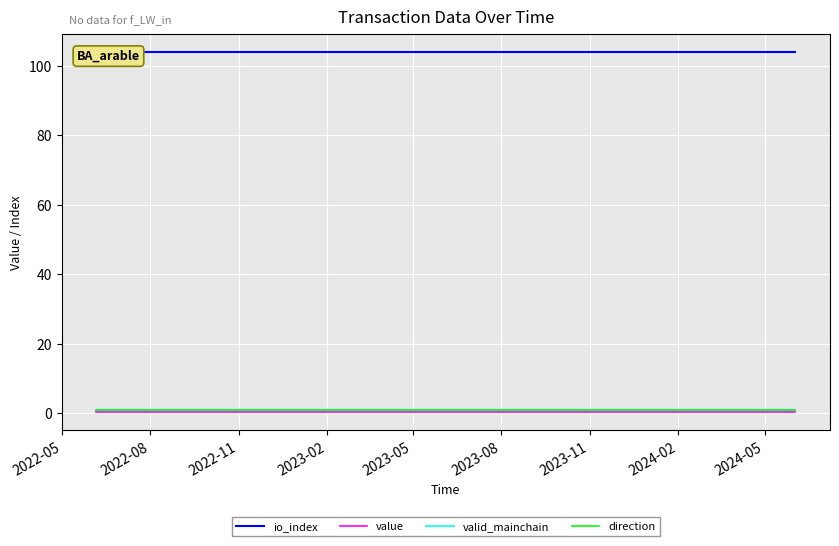

Which series changed the most between 2023-11 and 2024-02?

io_index